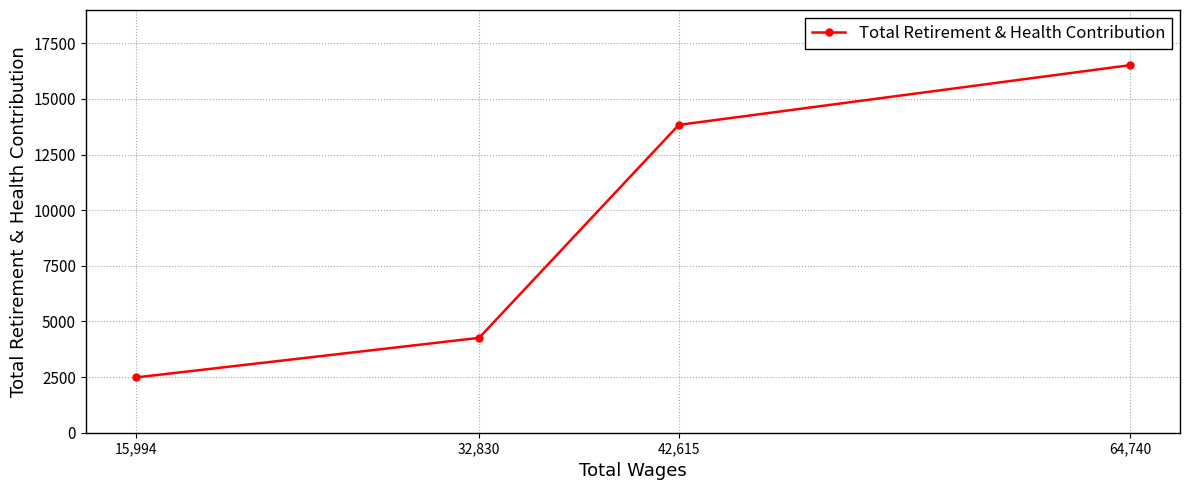

Reading left to right, what are all the values shown in this chart?

15,994=2483	32,830=4263	42,615=13835	64,740=16521